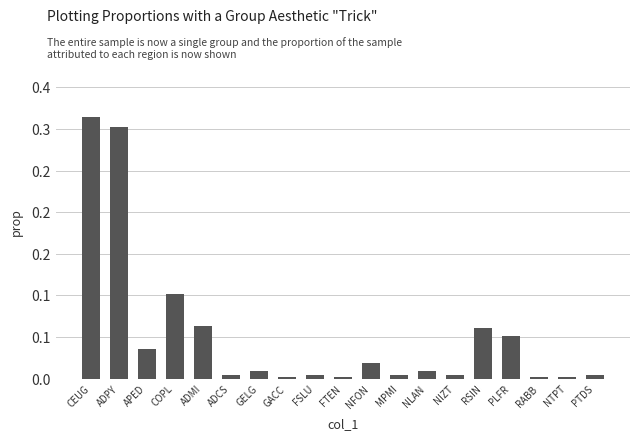

List the labels in order of value, smallest first.

GACC, FTEN, RABB, NTPT, ADCS, FSLU, MPMI, NIZT, PTDS, GELG, NLAN, NFON, APED, PLFR, RSIN, ADMI, COPL, ADPY, CEUG